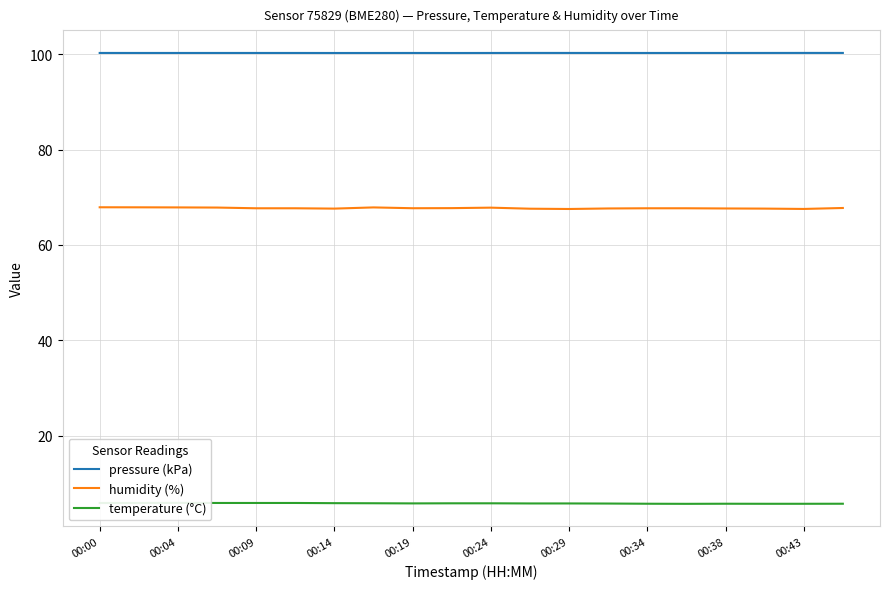

Is it true that humidity (%) equals 94.2 at 00:09?

False